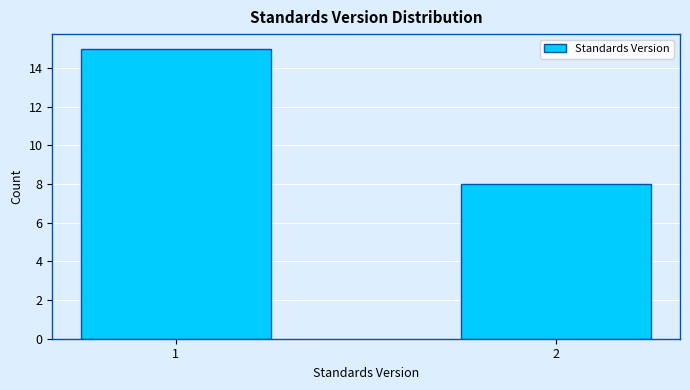

Reading left to right, what are all the values shown in this chart?

1=15	2=8